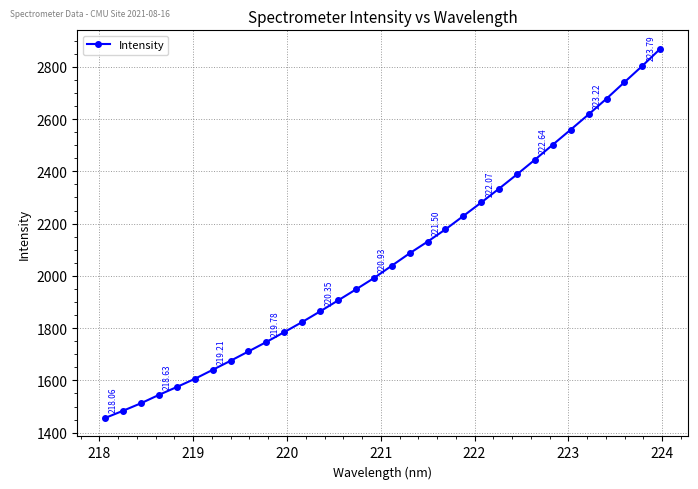

True or false: the data has more than 2 interior local peaks.

False